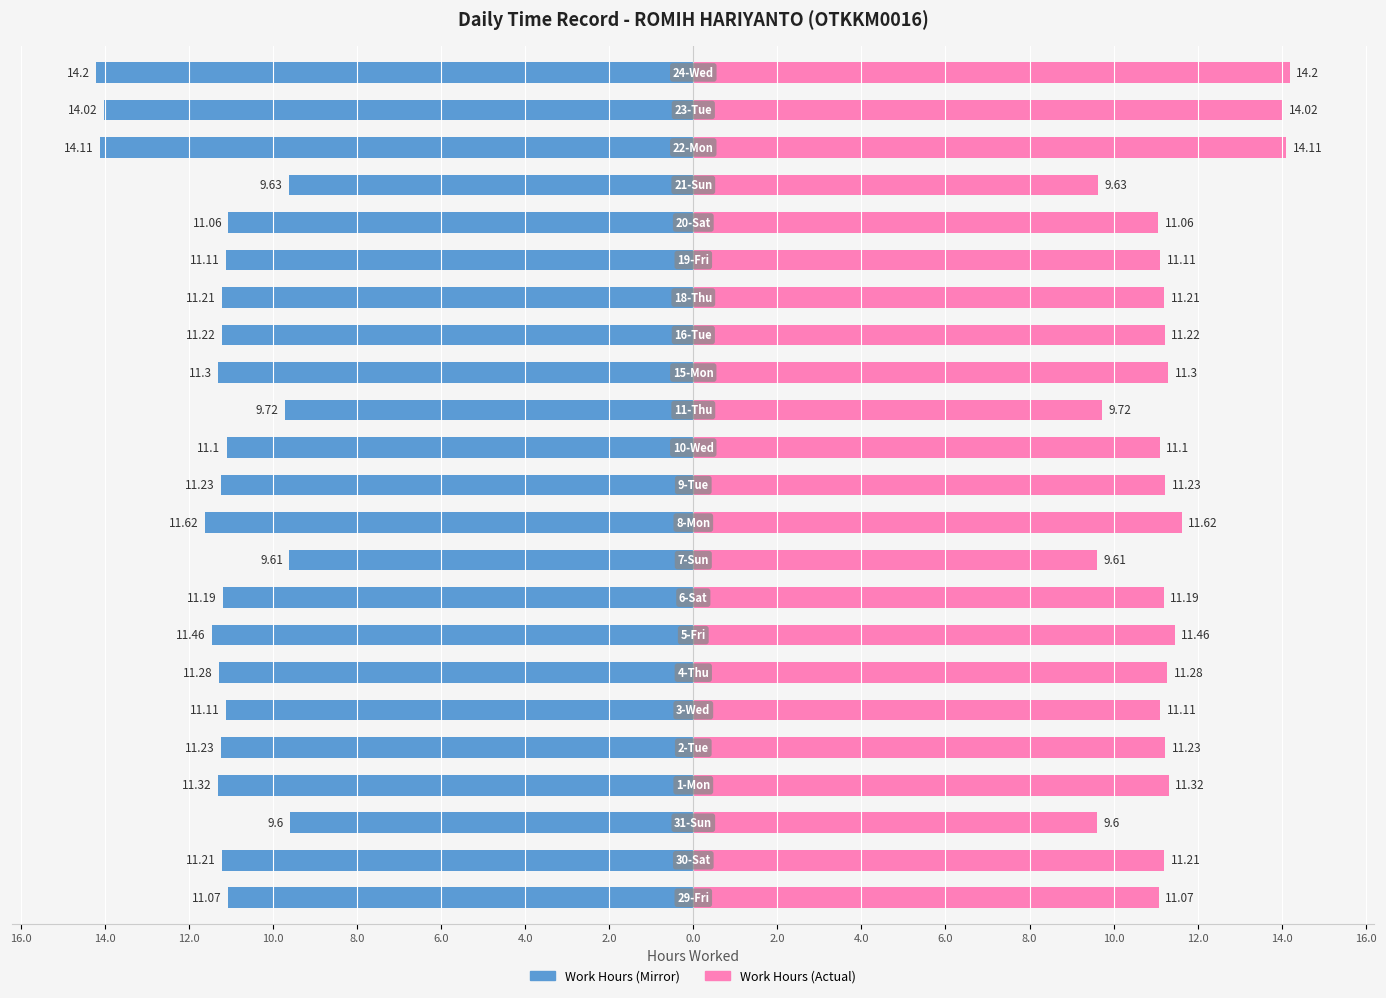

Reading right to left, extract all data points from this chart.

Work Hours (Left): -14.2	-14.0	-14.1	-9.6	-11.1	-11.1	-11.2	-11.2	-11.3	-9.7	-11.1	-11.2	-11.6	-9.6	-11.2	-11.5	-11.3	-11.1	-11.2	-11.3	-9.6	-11.2	-11.1
Work Hours (Right): 14.2	14.0	14.1	9.6	11.1	11.1	11.2	11.2	11.3	9.7	11.1	11.2	11.6	9.6	11.2	11.5	11.3	11.1	11.2	11.3	9.6	11.2	11.1